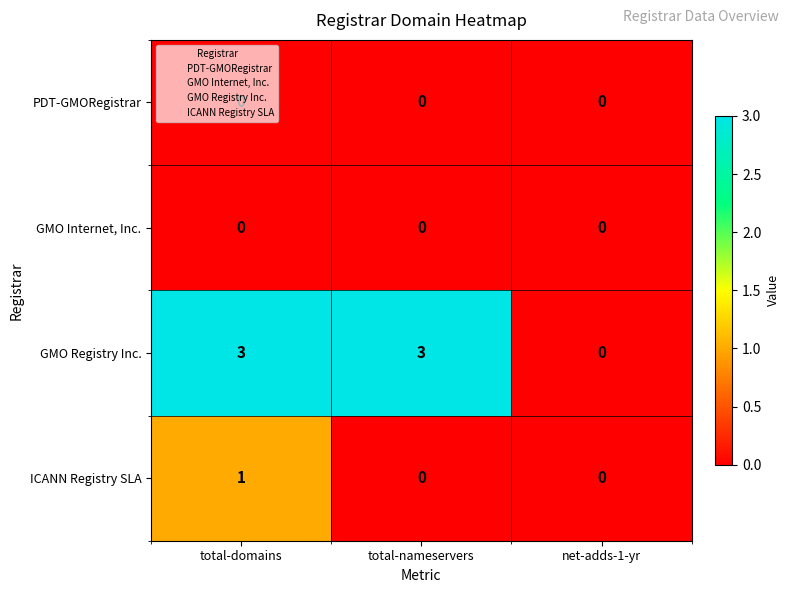

What is the difference between the GMO Registry Inc. values at total-domains and net-adds-1-yr?

3